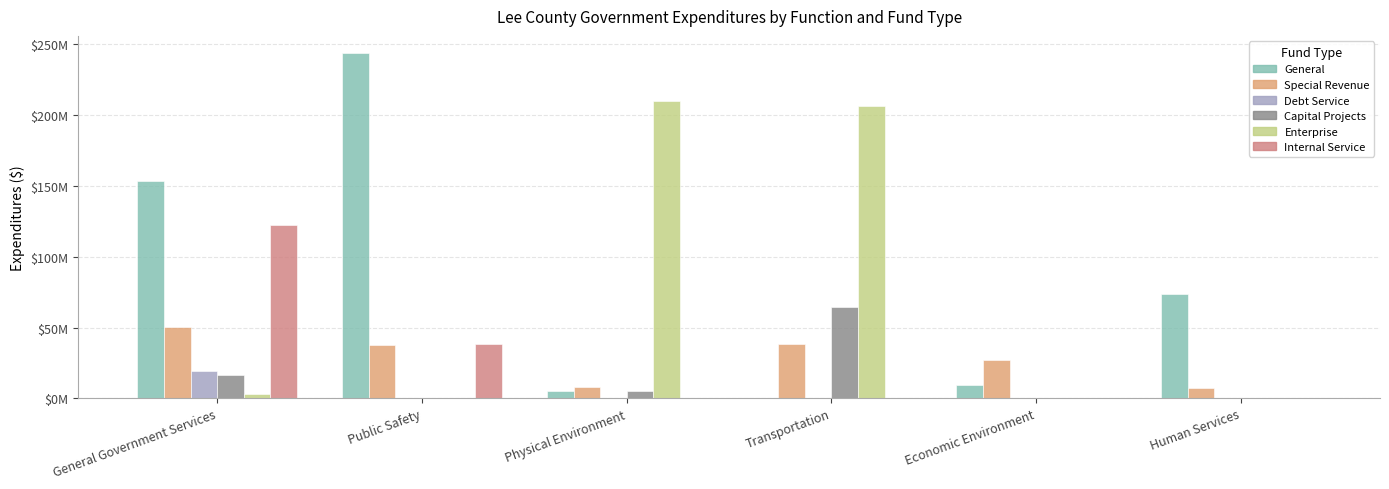

Are the bars horizontal?

No